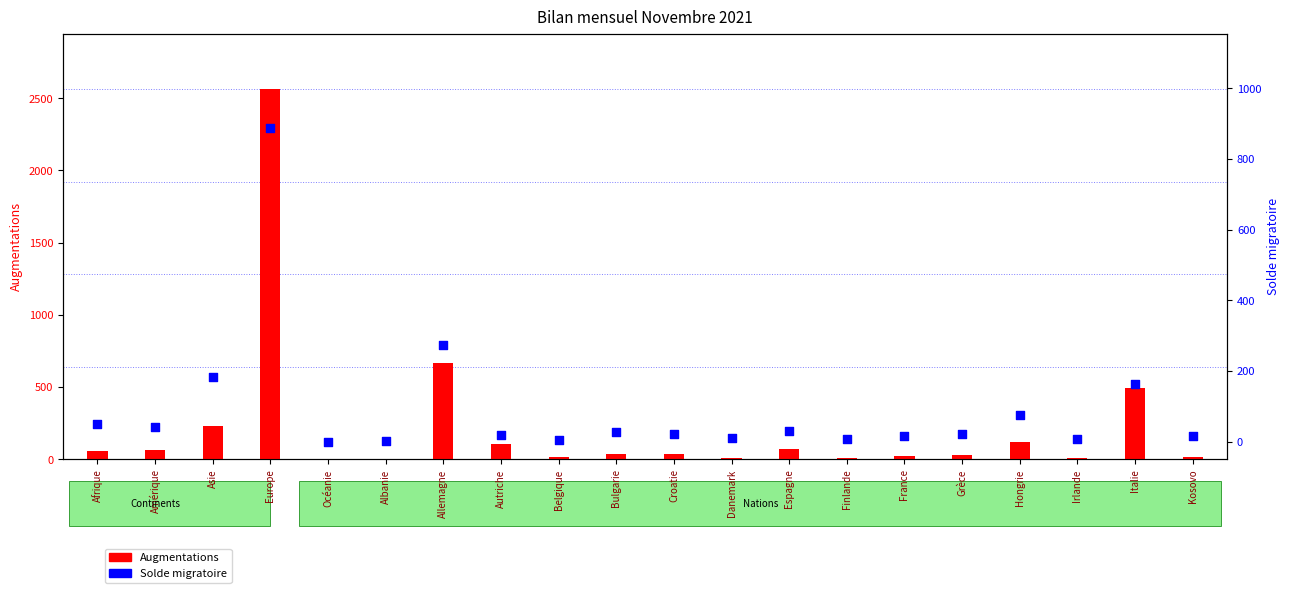

Which series has the largest total across all categories?

Augmentations